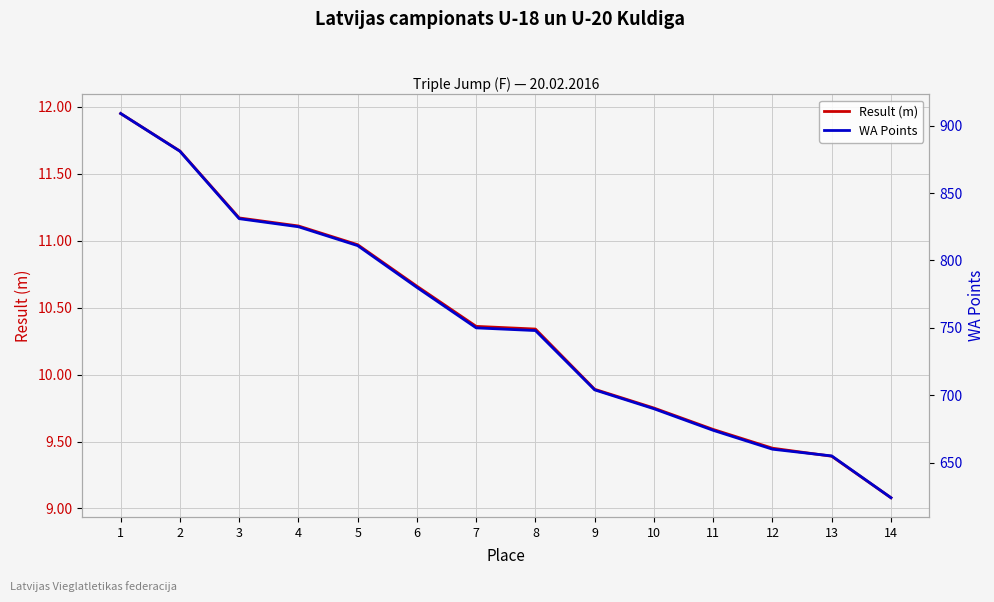

True or false: Result (m) has a value of 10.3 at 8.

True